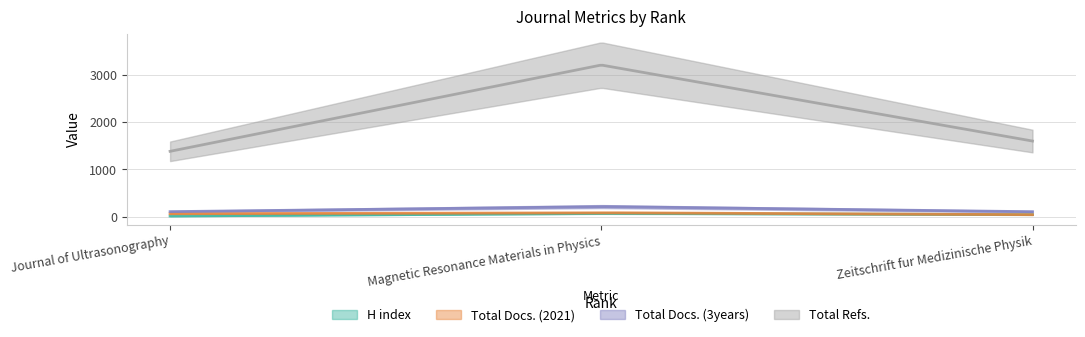

What is the difference between the maximum and minimum values in the H index series?

56